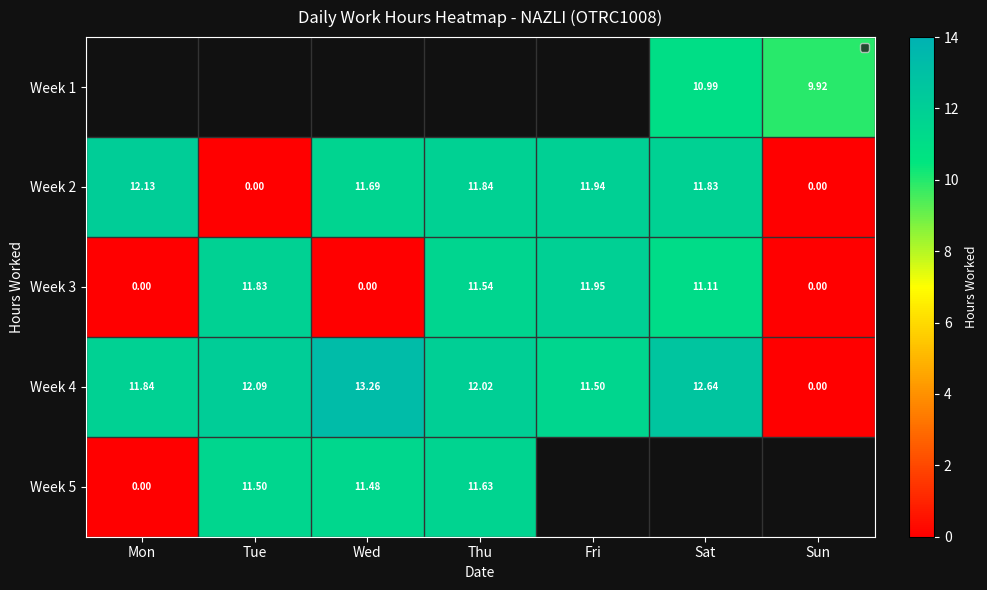

Where does the Week 3 series first go above 11?

Tue